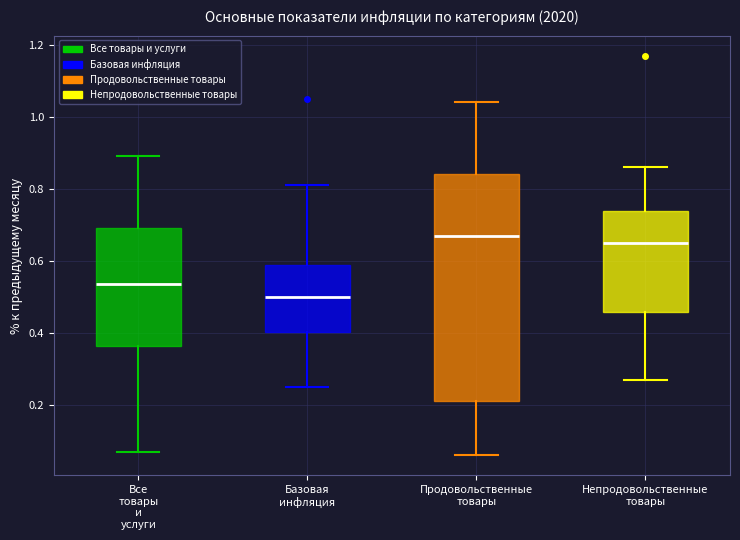

Reading left to right, read every box against the y-axis: the position of its median line, the range the box covers, and the ends of its whiskers. The values are not printed on the chart, so give them approximately, as read against the axis.

Все товары и услуги: median 0.54, box 0.36 to 0.70, whiskers 0.08 to 0.90
Базовая инфляция: median 0.50, box 0.40 to 0.60, whiskers 0.26 to 0.82
Продовольственные товары: median 0.68, box 0.22 to 0.84, whiskers 0.06 to 1.04
Непродовольственные товары: median 0.66, box 0.46 to 0.74, whiskers 0.28 to 0.86